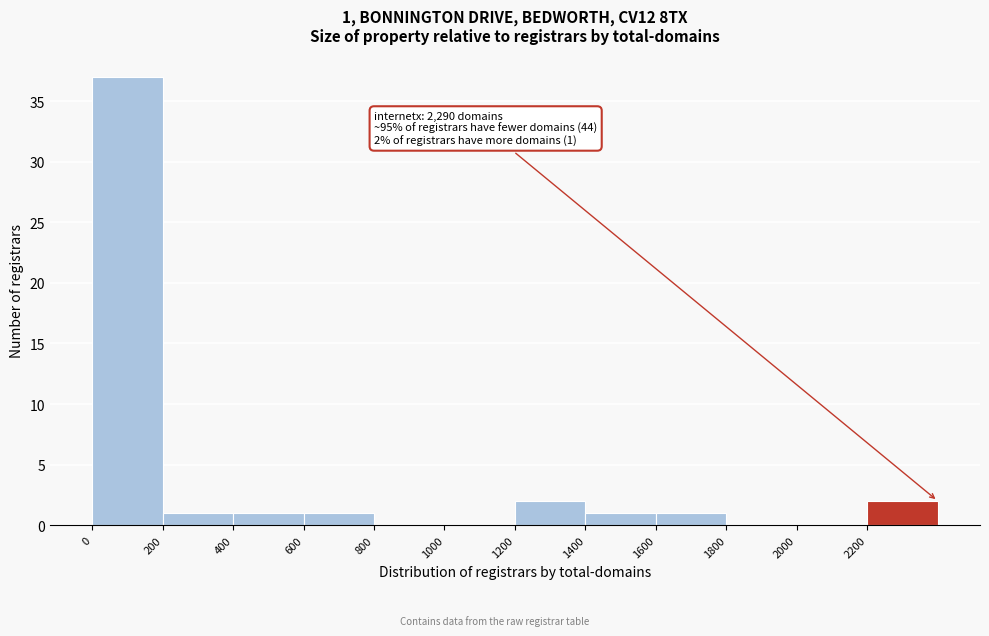

Over which range of the x-axis is the bar tallest?

0 to 200